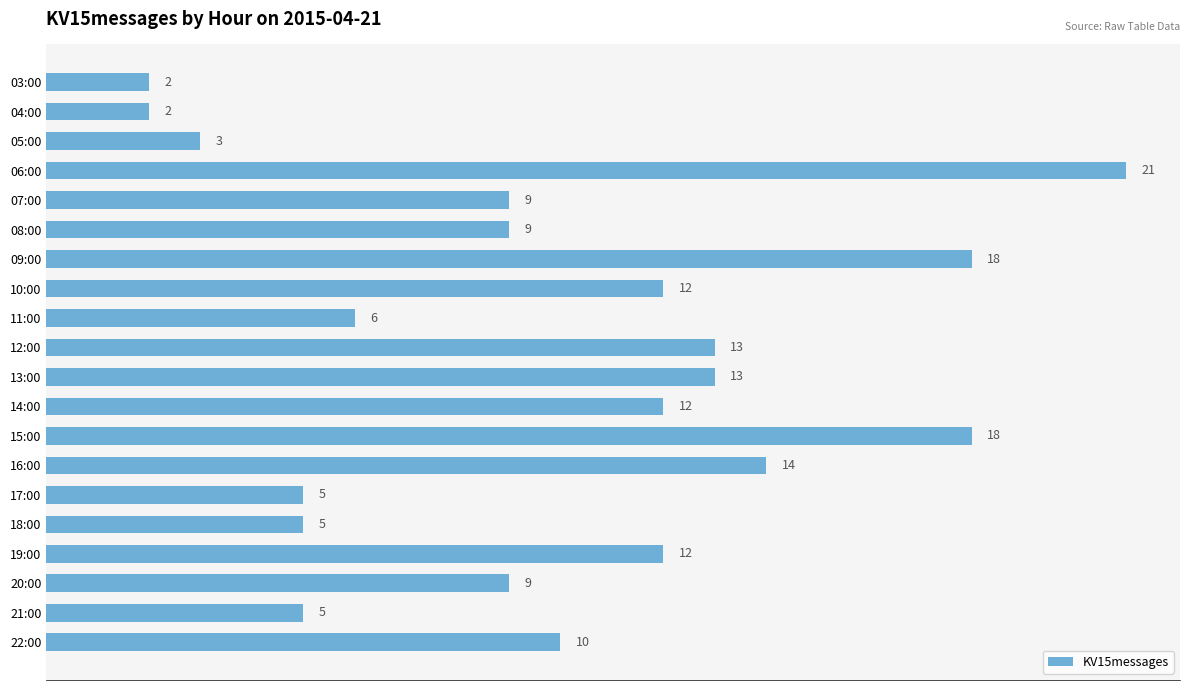

Reading top to bottom, list all the values displayed in this chart.

03:00=2	04:00=2	05:00=3	06:00=21	07:00=9	08:00=9	09:00=18	10:00=12	11:00=6	12:00=13	13:00=13	14:00=12	15:00=18	16:00=14	17:00=5	18:00=5	19:00=12	20:00=9	21:00=5	22:00=10